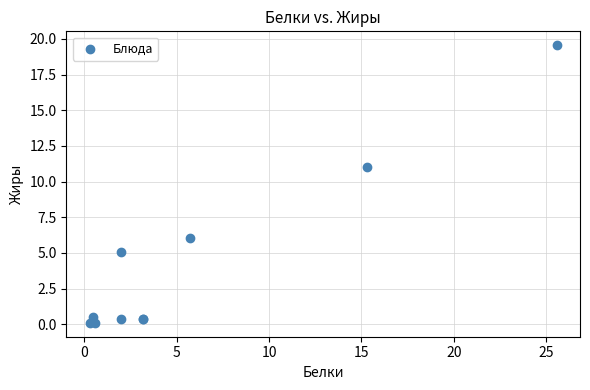

What Y value in the scatter plot is closest to 9?

11.0